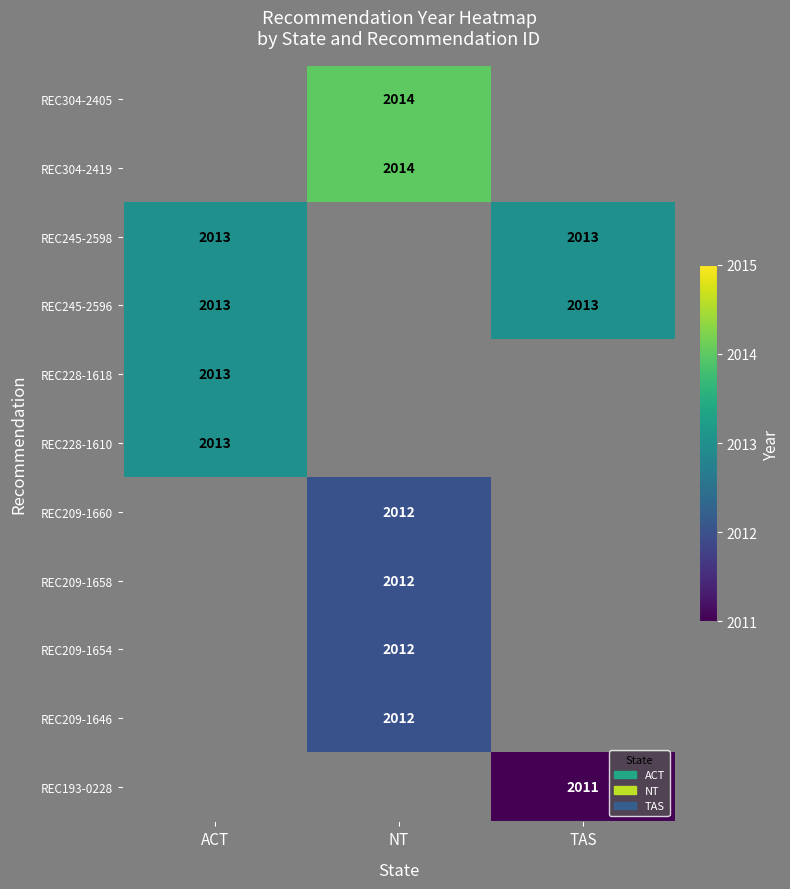

True or false: REC209-1646 has a value of 2777.6 at NT.

False